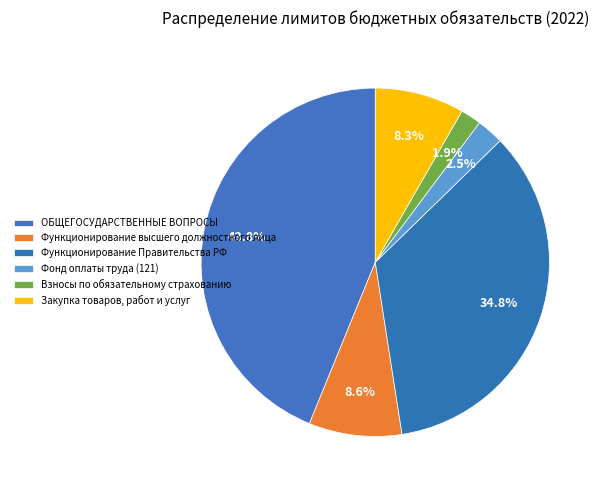

Does any single category account for the majority?

No